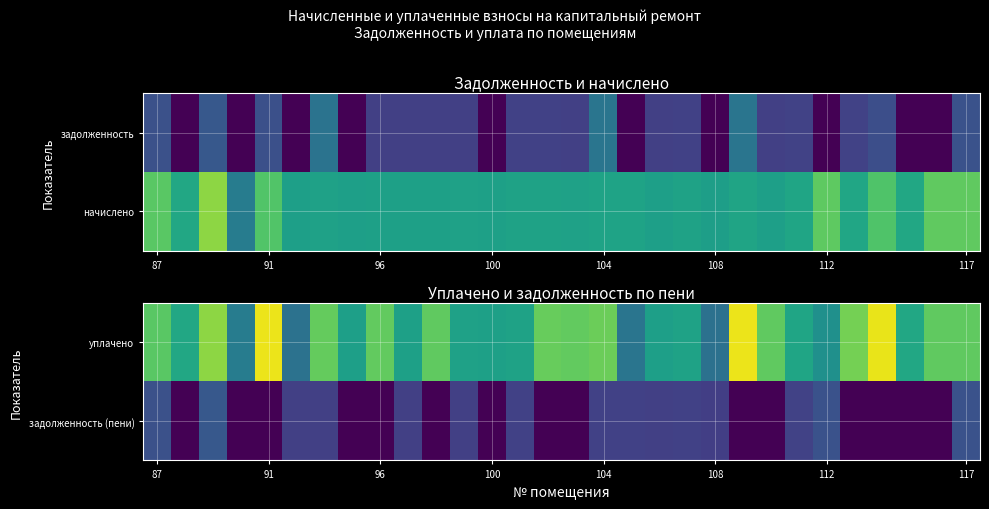

How many categories are shown in the chart?

30